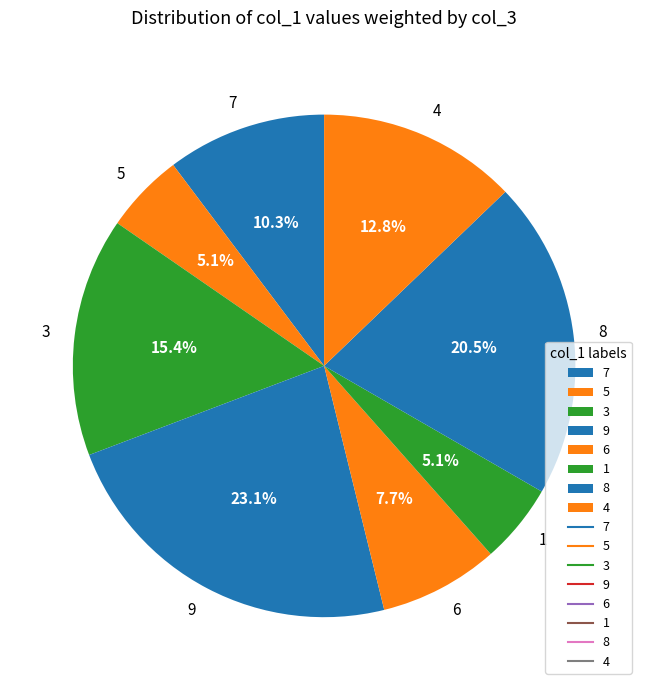

The 9 slice represents 17% of the pie. True or false?

False